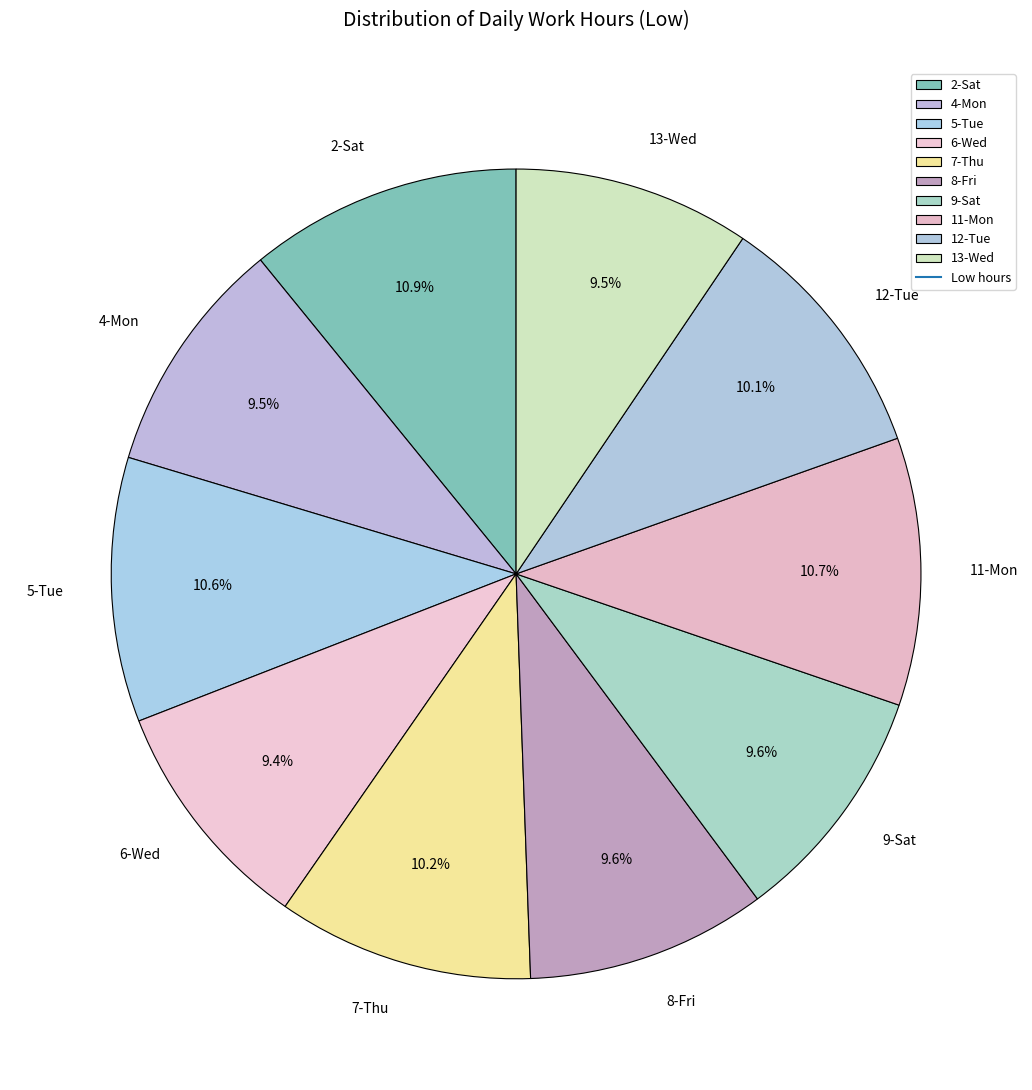

Does any single category account for the majority?

No